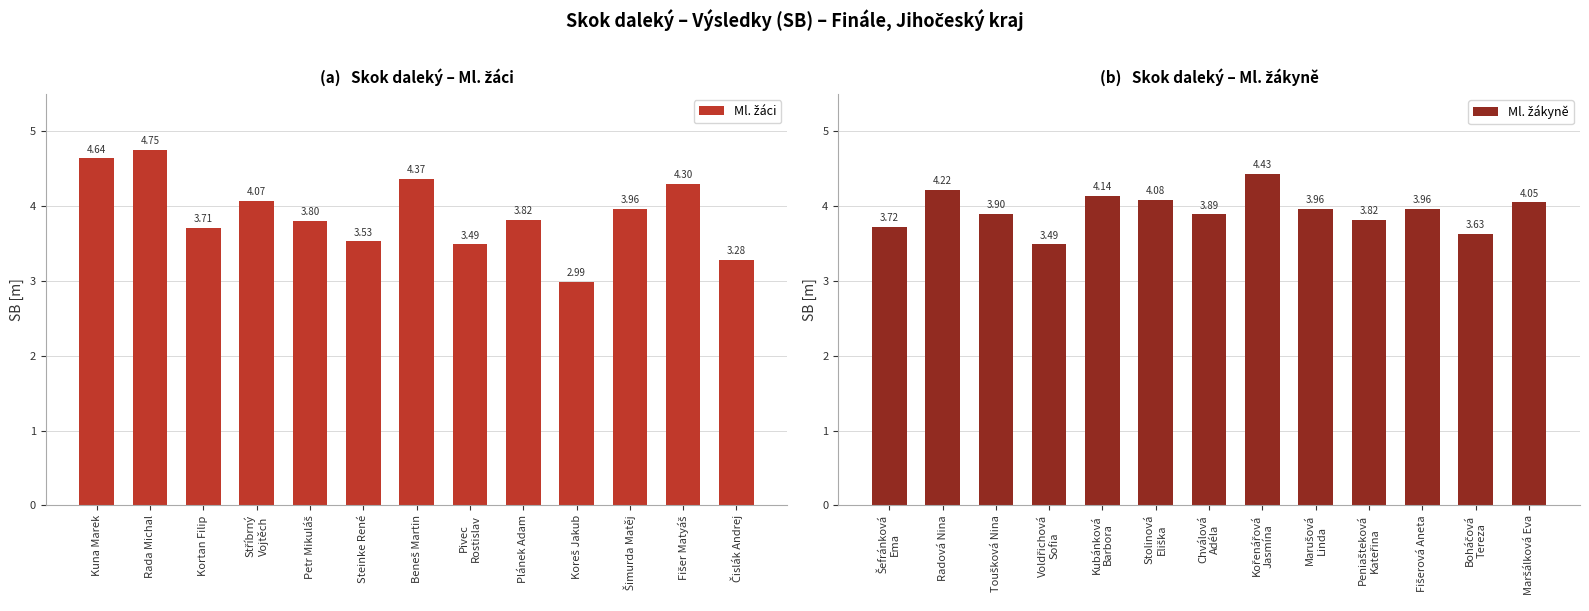

Reading left to right, extract all data points from this chart.

Ml. žáci: 4.6	4.8	3.7	4.1	3.8	3.5	4.4	3.5	3.8	3.0	4.0	4.3	3.3
Ml. žákyně: 3.7	4.2	3.9	3.5	4.1	4.1	3.9	4.4	4.0	3.8	4.0	3.6	4.0